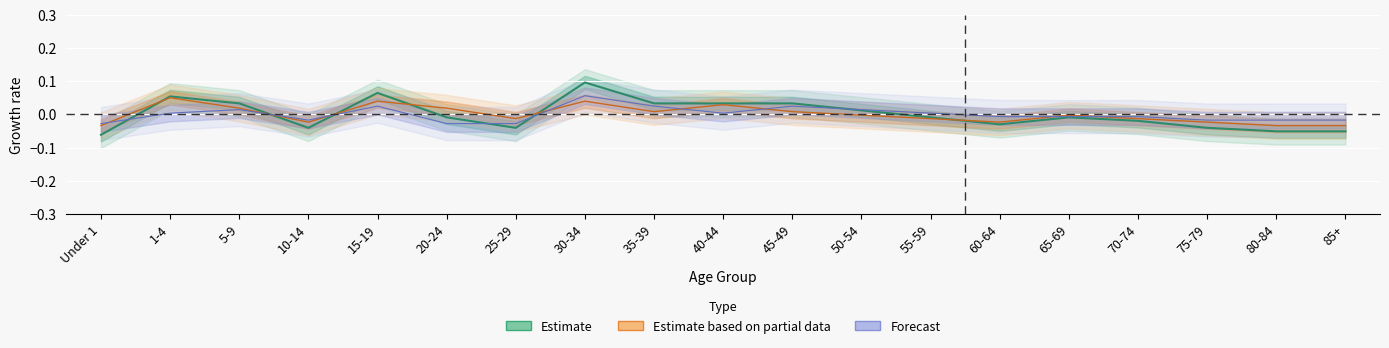

How many interior local peaks does the Female series have?

4